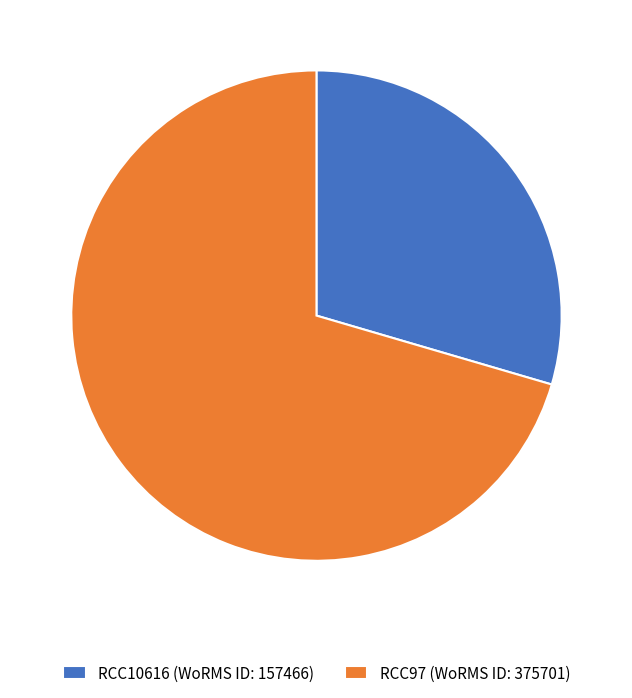

Rank the categories by value from highest to lowest.

RCC97, RCC10616